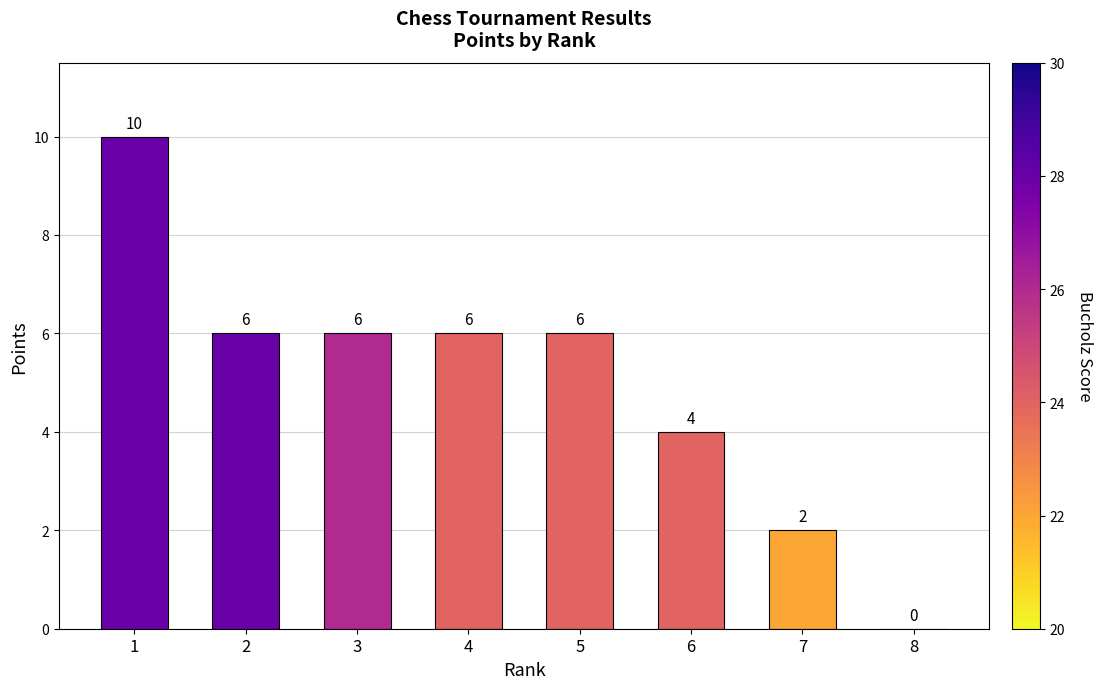

Is it true that the value at 7 is 2?

True